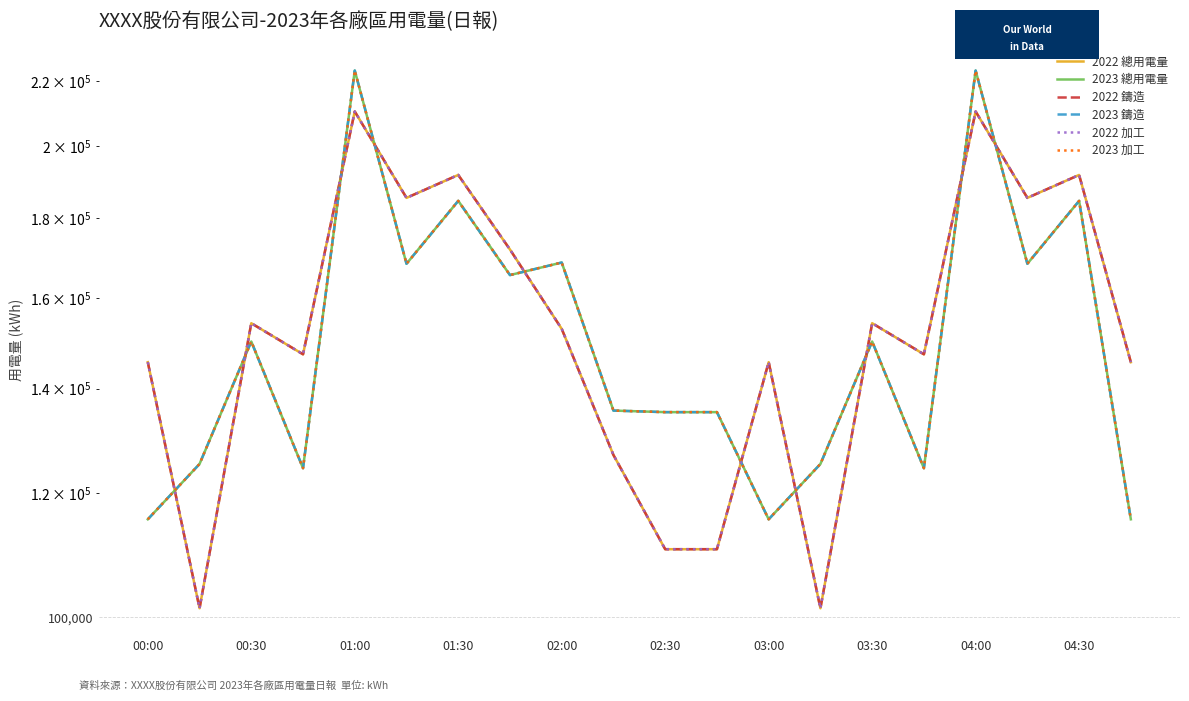

What is the difference between the second highest and second lowest values in the 2022 加工 series?

109128.2